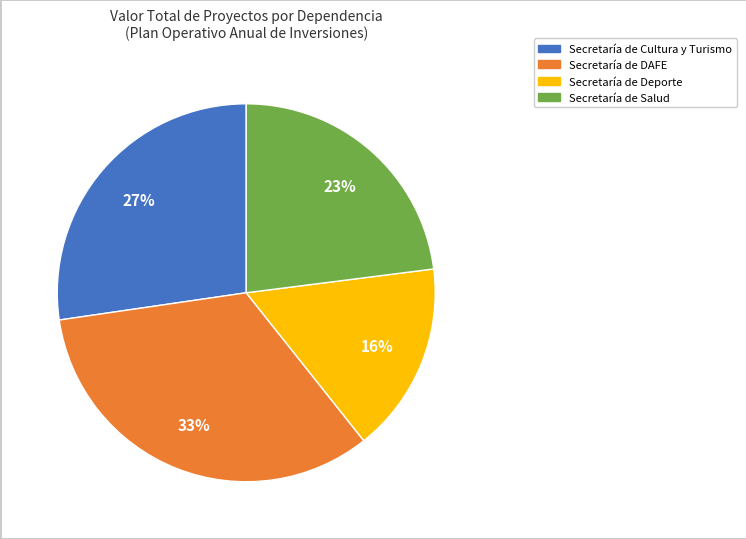

To the nearest percent, what is the average slice percentage?

25%